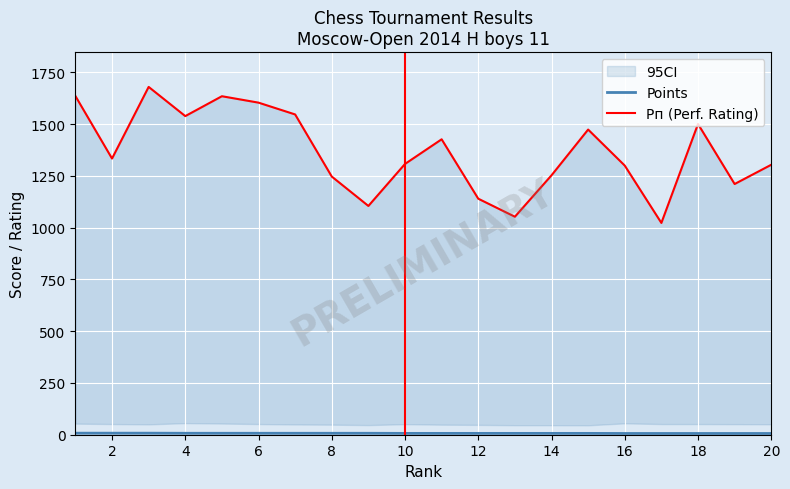

How many Points values are between 6 and 7?

17